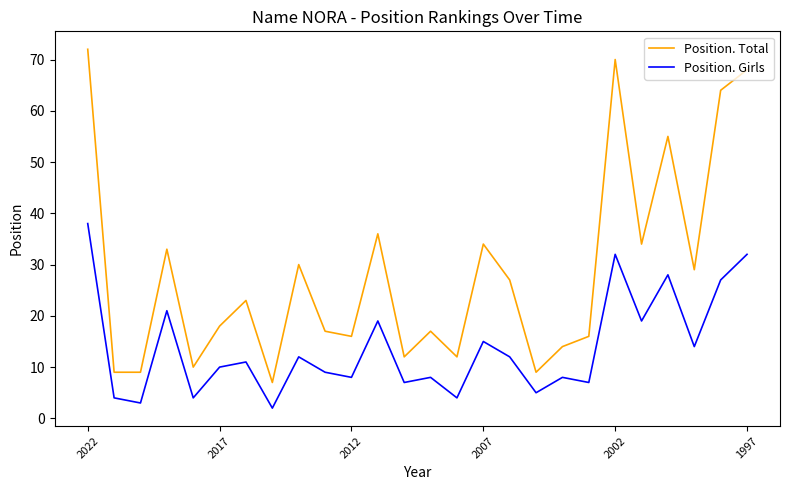

True or false: Position. Girls and Position. Total cross at least once.

False